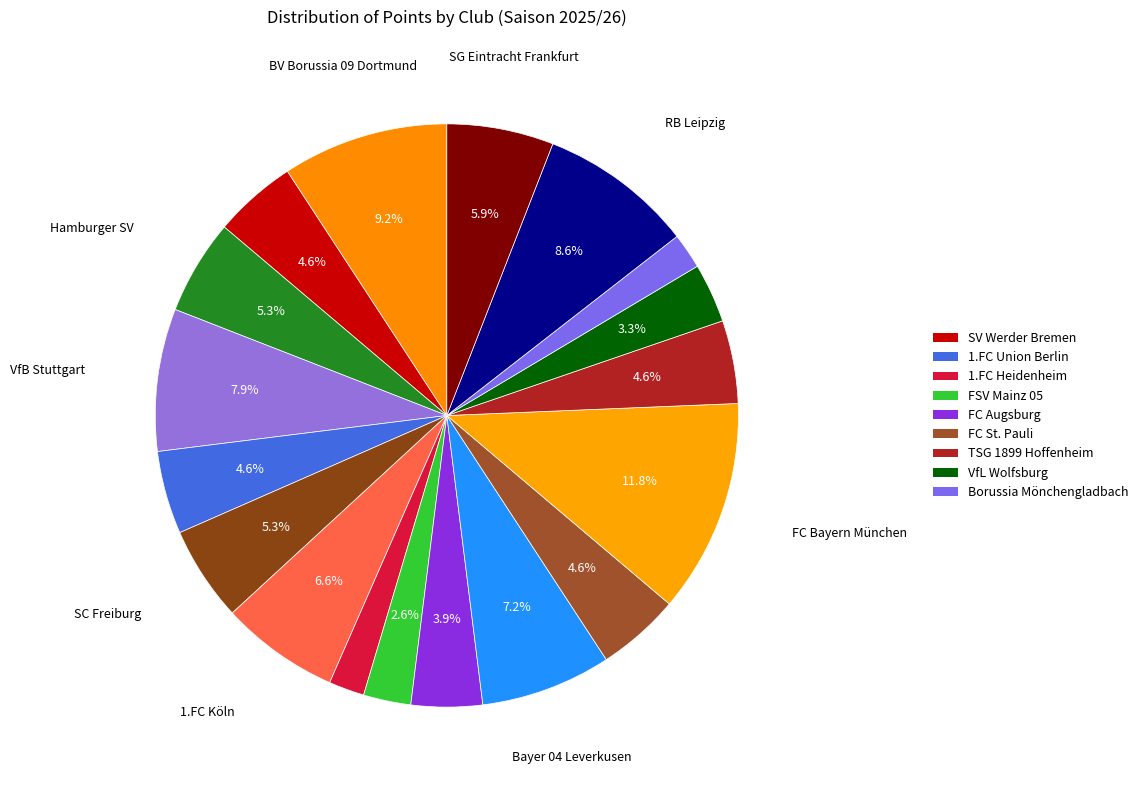

Count the number of slices in the pie.

18